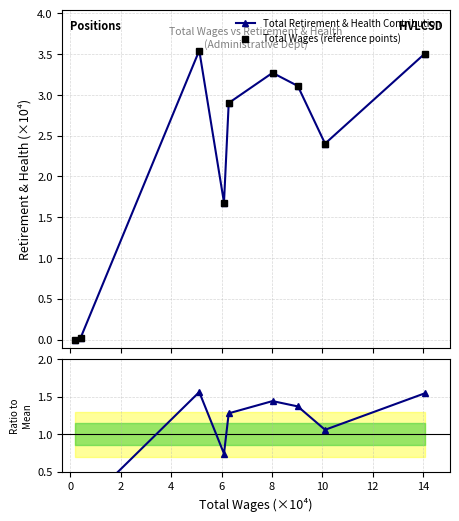

What is the spread (max minus min) of values at 4?

0.9